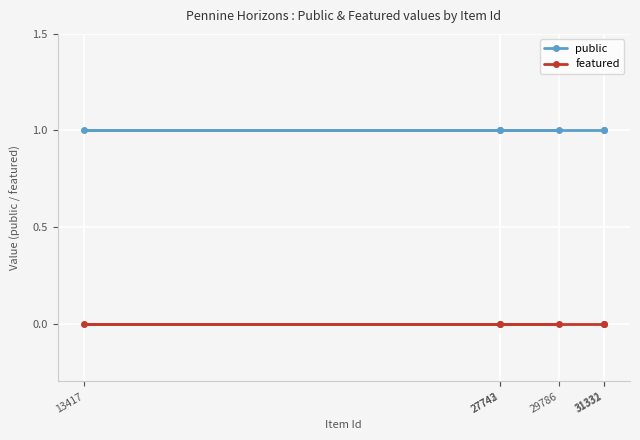

True or false: featured and public intersect in this chart.

False